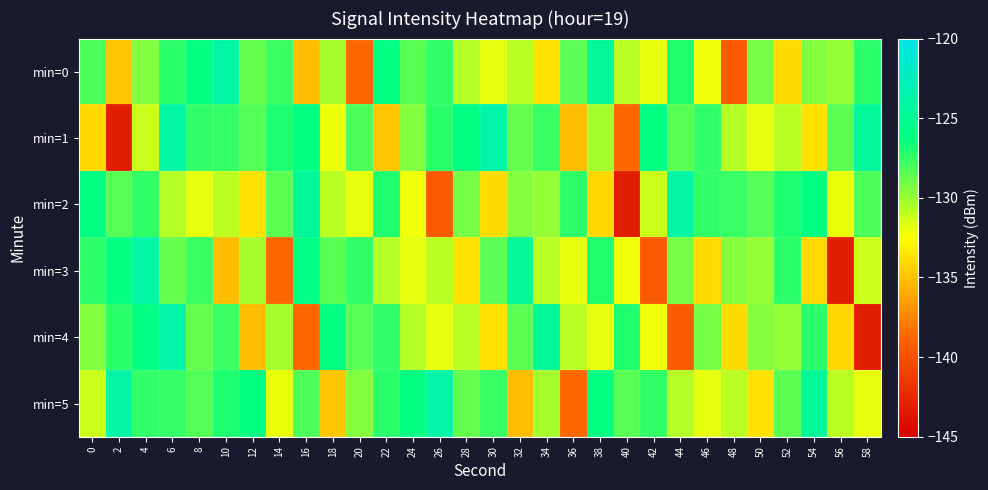

At 16, list the series in order from smallest to largest.

min=4, min=0, min=5, min=1, min=3, min=2